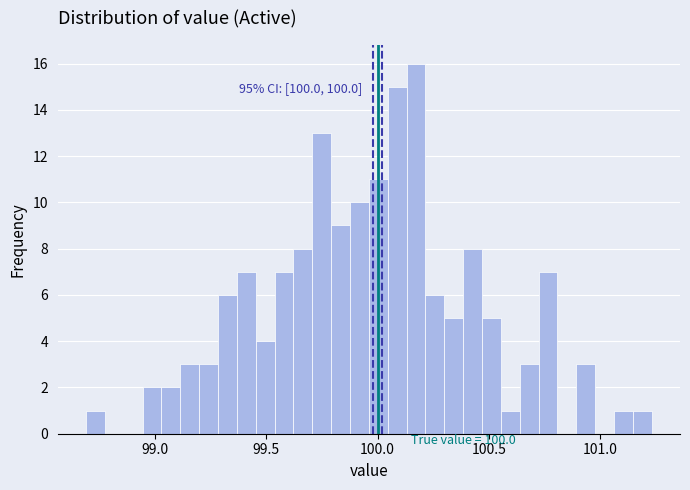

Read against the x-axis, roughly where is the centre of the tallest bar?

100.15